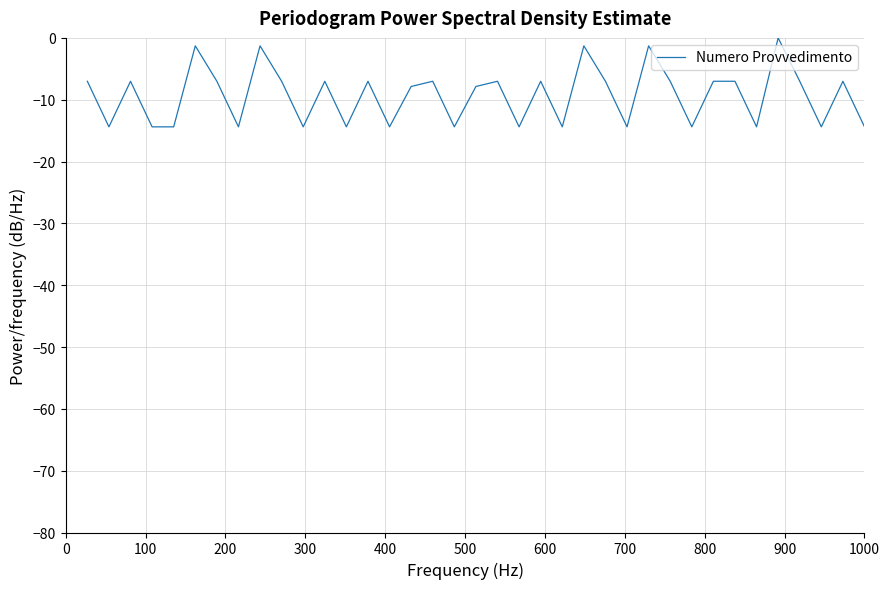

What is the sum of all values?

-341.9